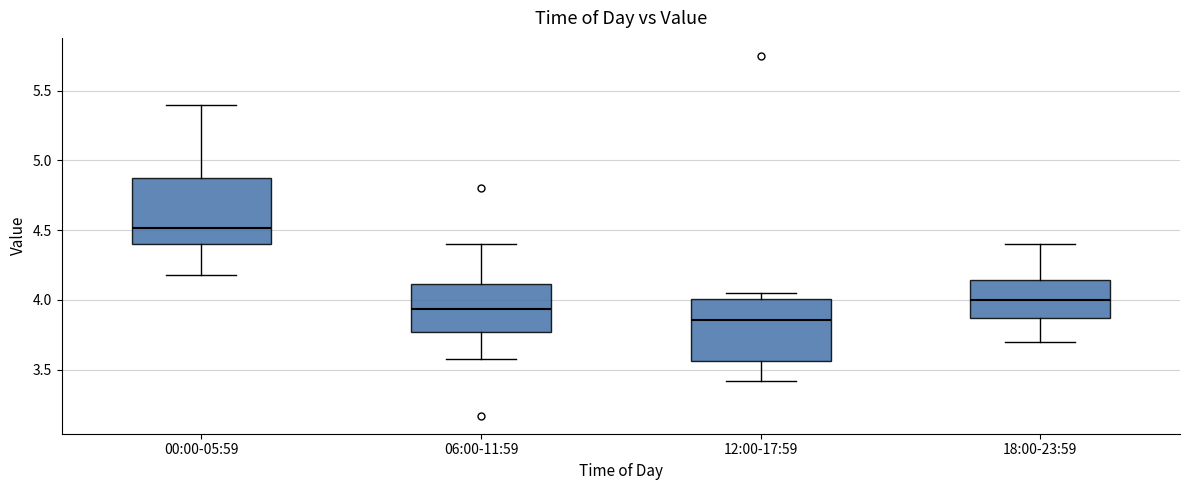

Which box's median line is the lowest?

12:00-17:59